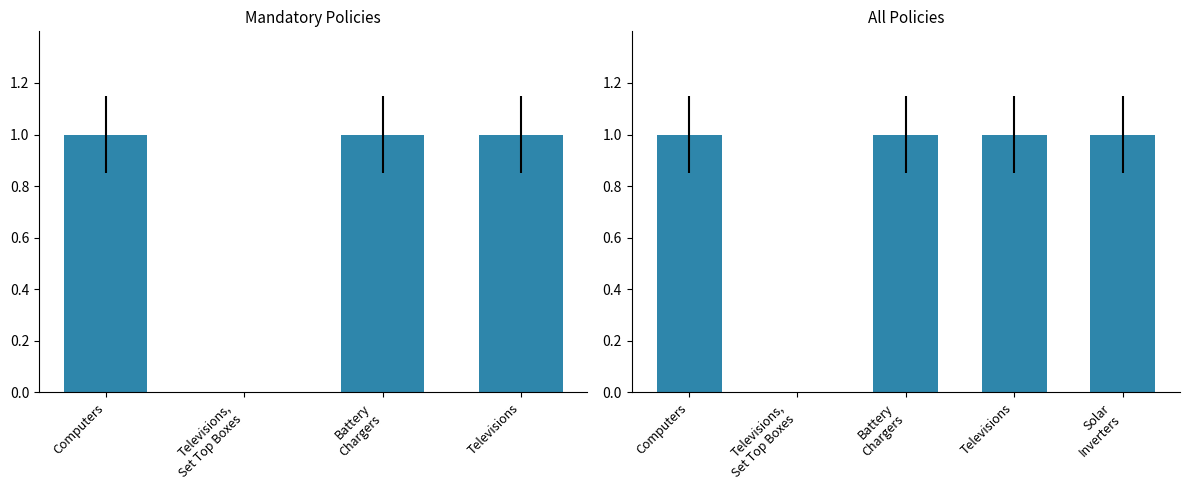

How many data points are less than 1?

1